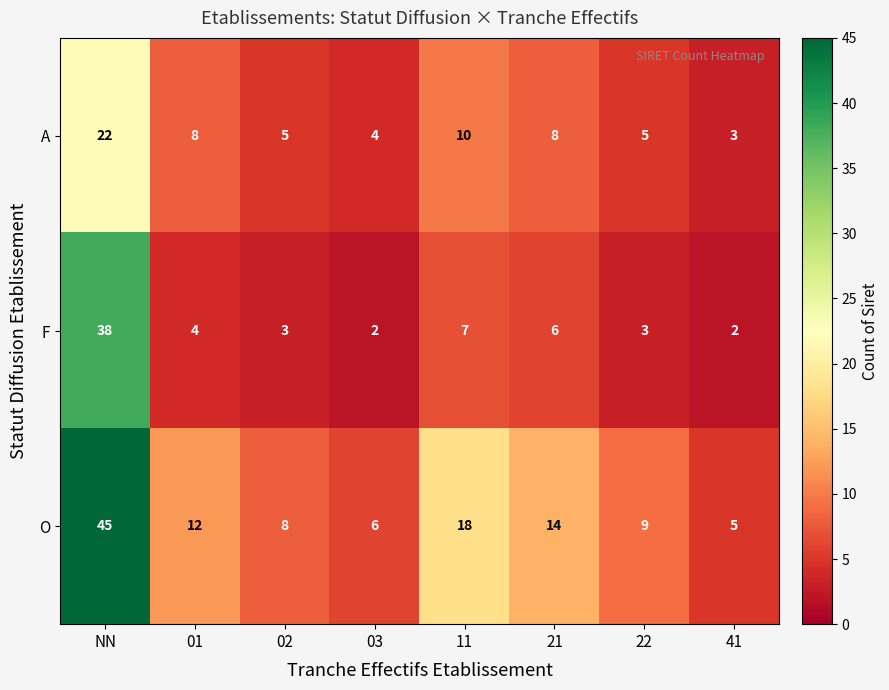

True or false: A has a value of 4 at 41.

False